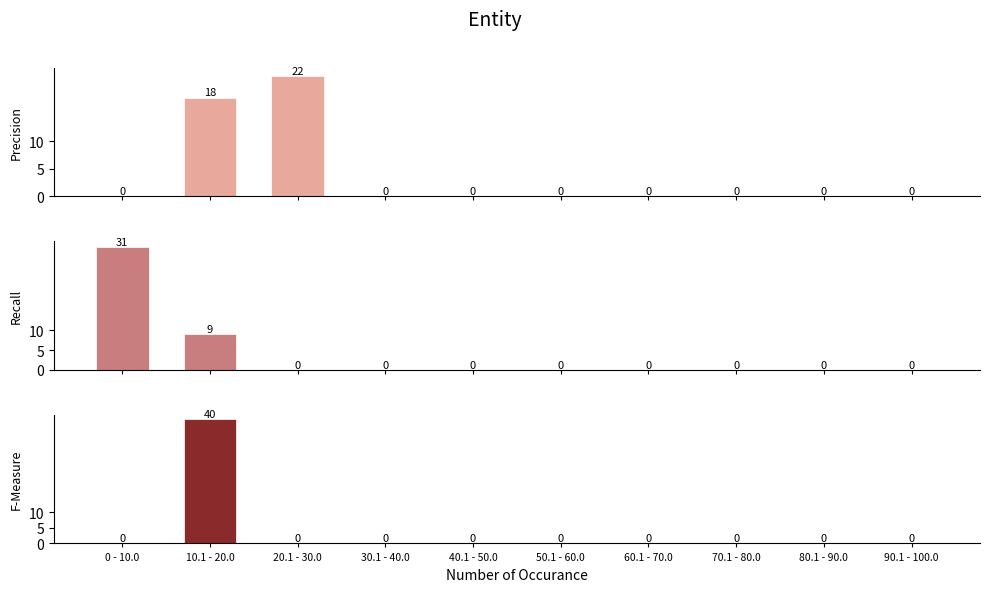

Reading left to right, extract all data points from this chart.

Precision: 0	18	22	0	0	0	0	0	0	0
Recall: 31	9	0	0	0	0	0	0	0	0
F-Measure: 0	40	0	0	0	0	0	0	0	0